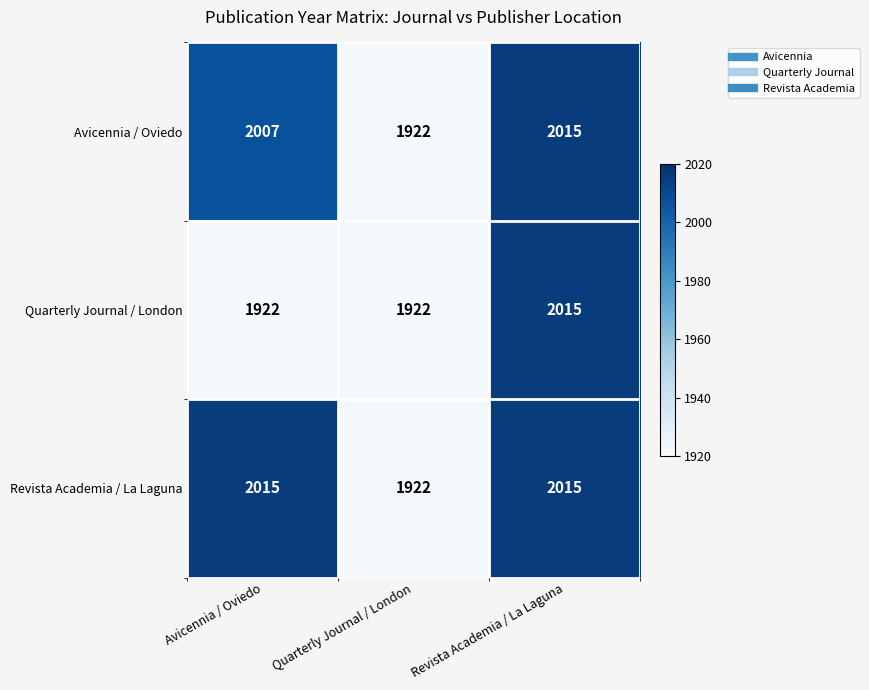

What is the minimum value for Revista Academia / La Laguna?

1922